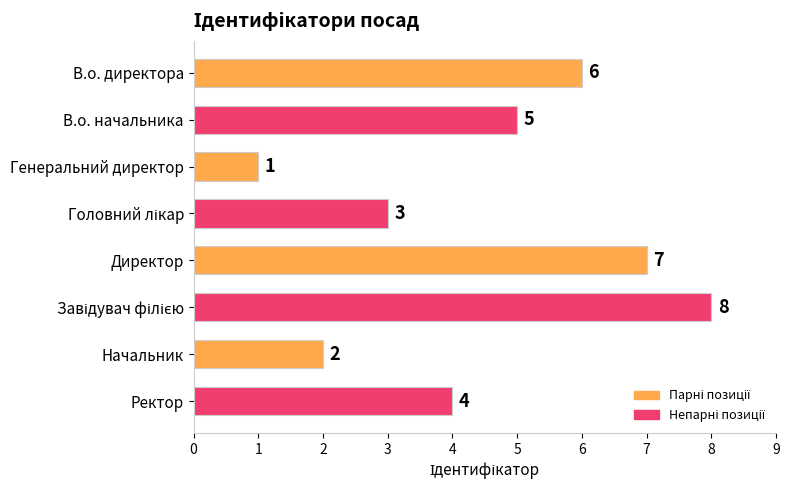

Are the bars grouped side by side (vs. stacked)?

No